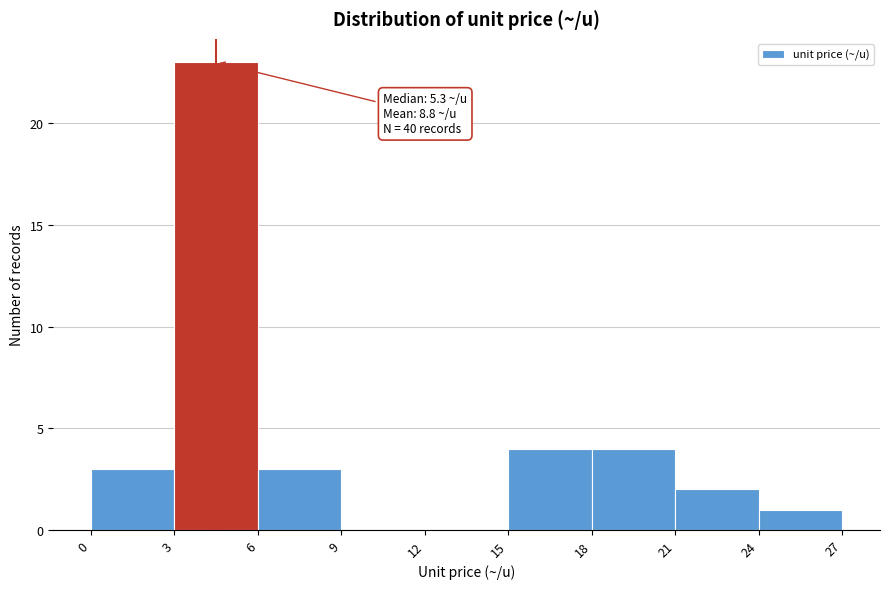

Over which range of the x-axis is the bar tallest?

3 to 6